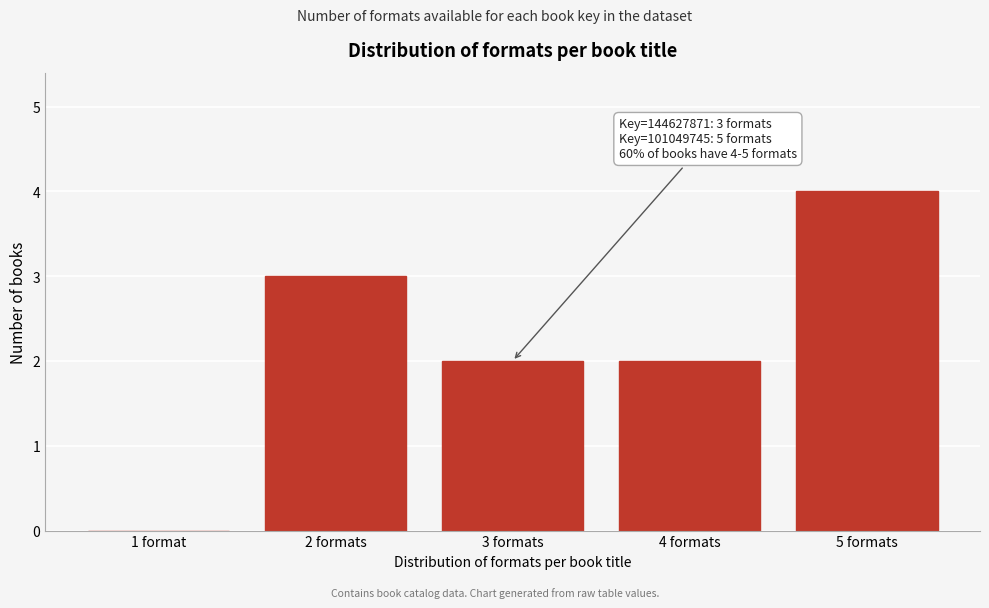

Reading left to right, list all the values displayed in this chart.

1 format=0	2 formats=3	3 formats=2	4 formats=2	5 formats=4